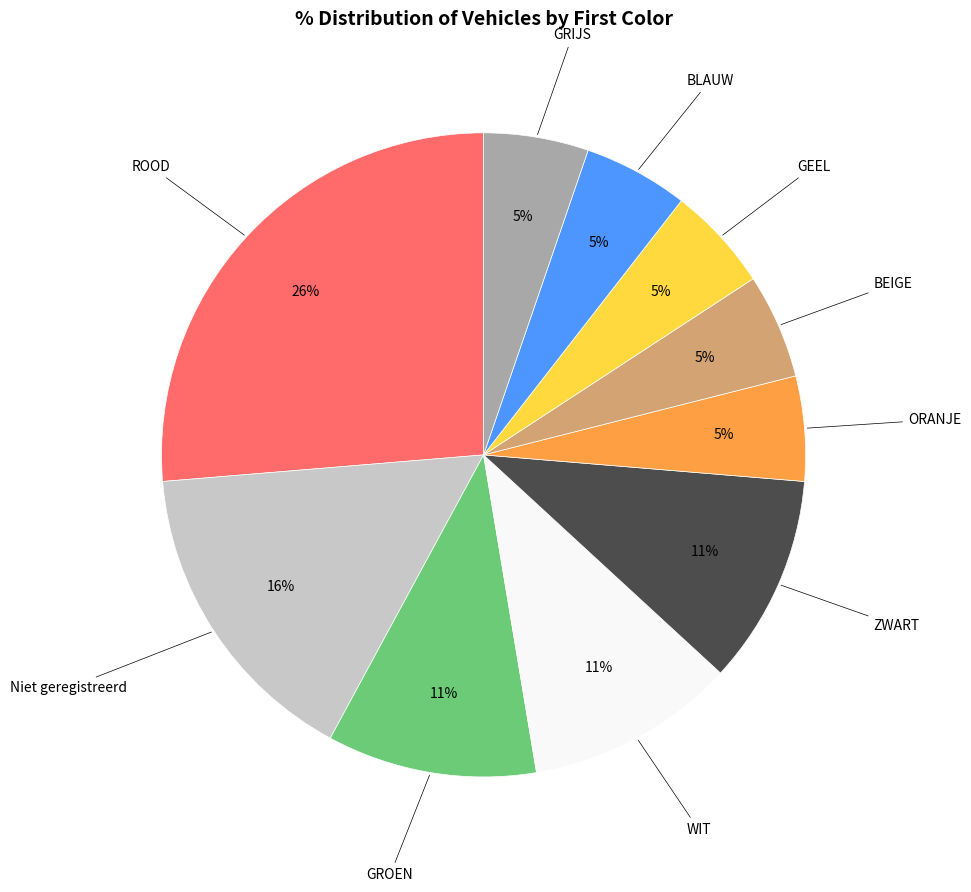

Is ORANJE the majority of the pie?

No